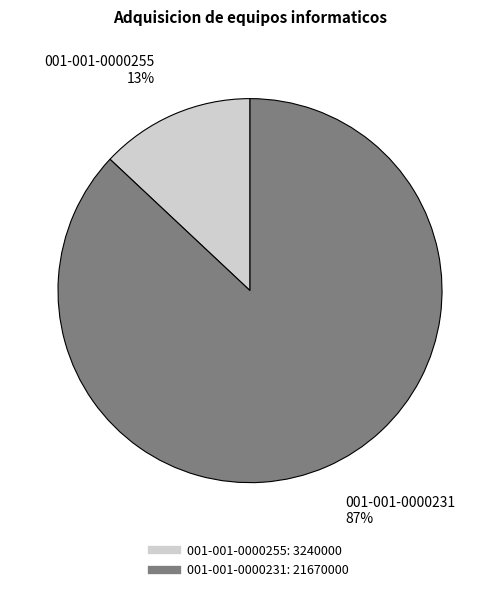

What percentage is the 001-001-0000231 slice, to the nearest percent?

87%